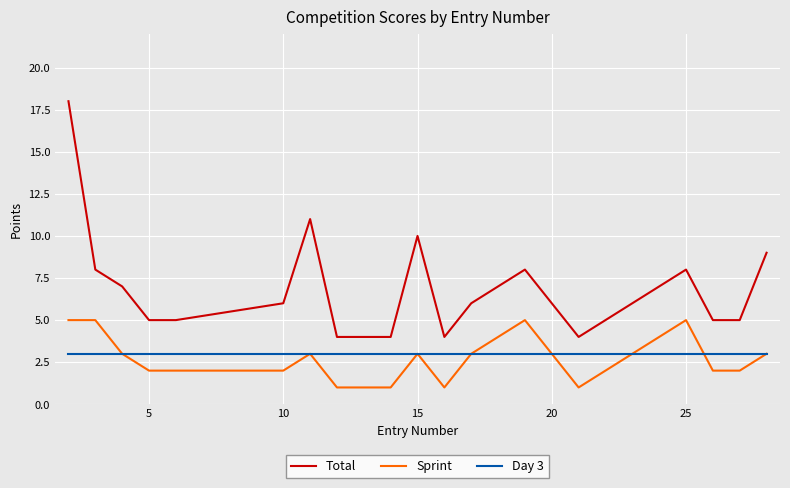

Rank the series by their maximum value, from highest to lowest.

Total, Sprint, Day 3